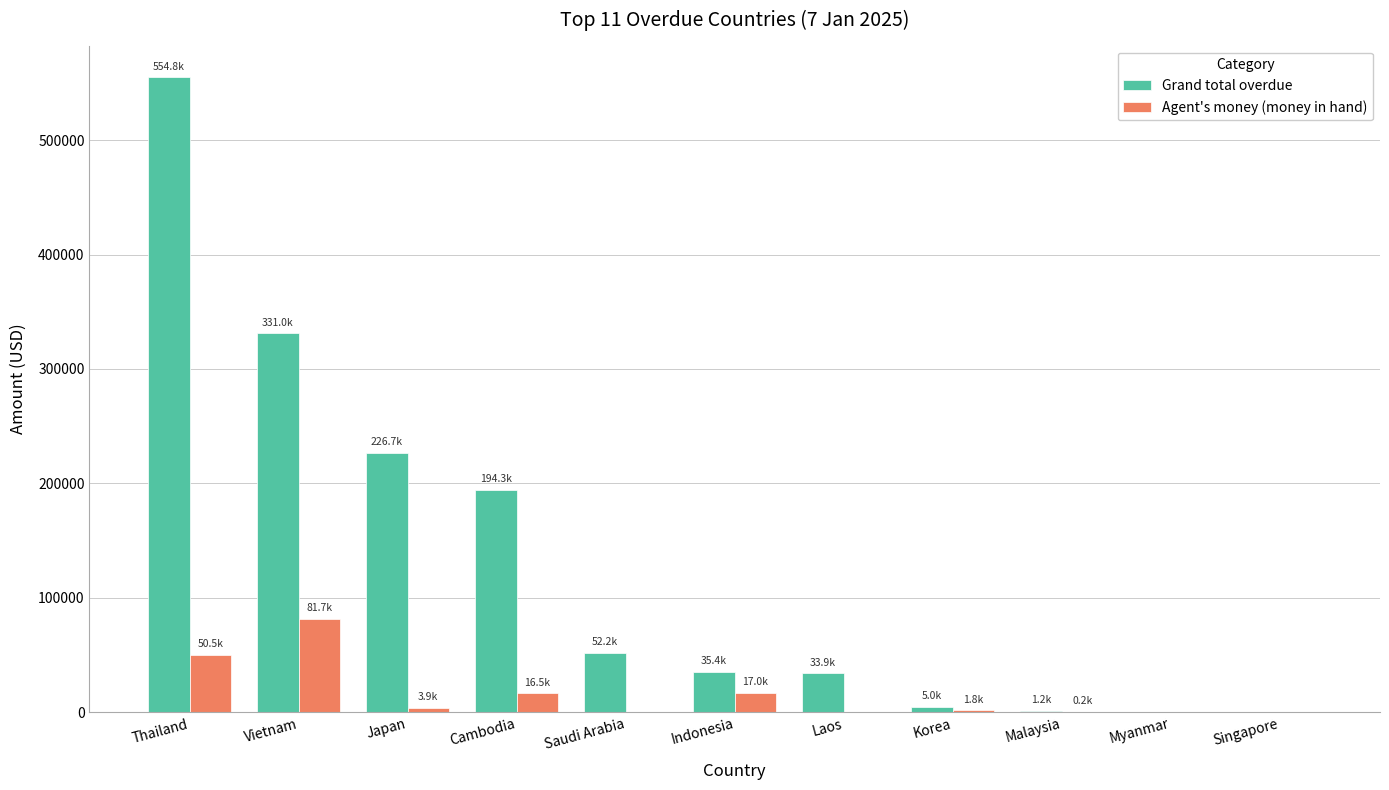

The Agent's money (money in hand) series shows 16479.0 at Cambodia. True or false?

True